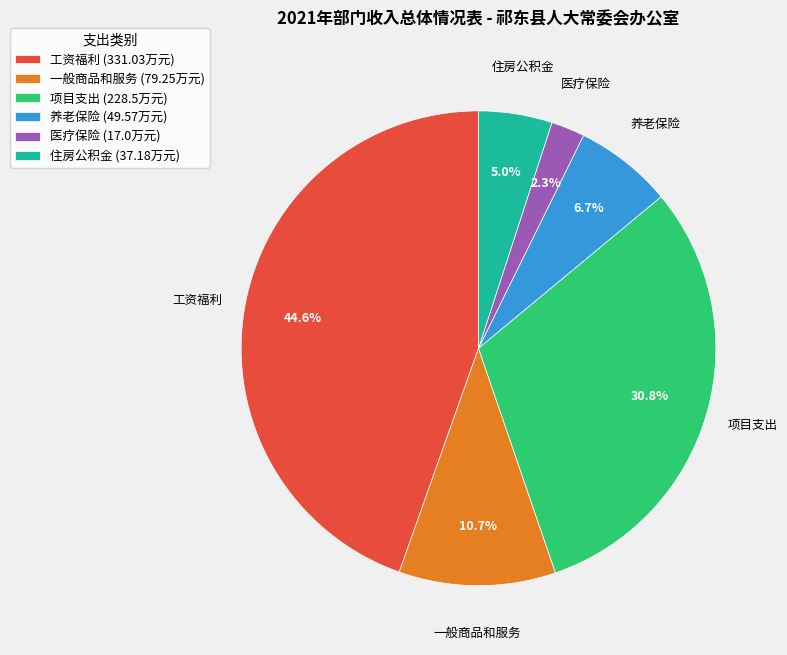

To the nearest percent, what is the difference between the largest and smallest slice percentages?

42%